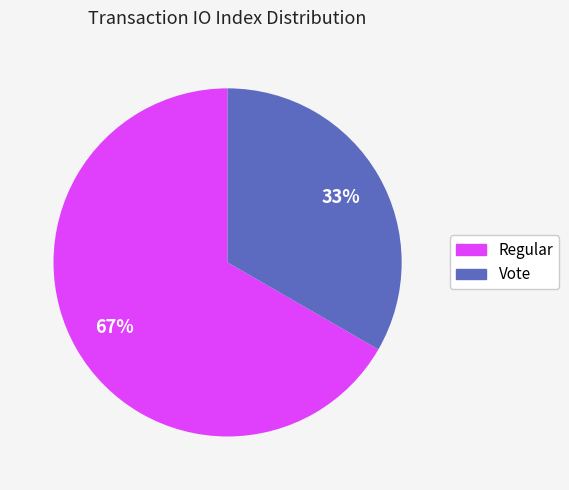

How many slices are in this pie chart?

2